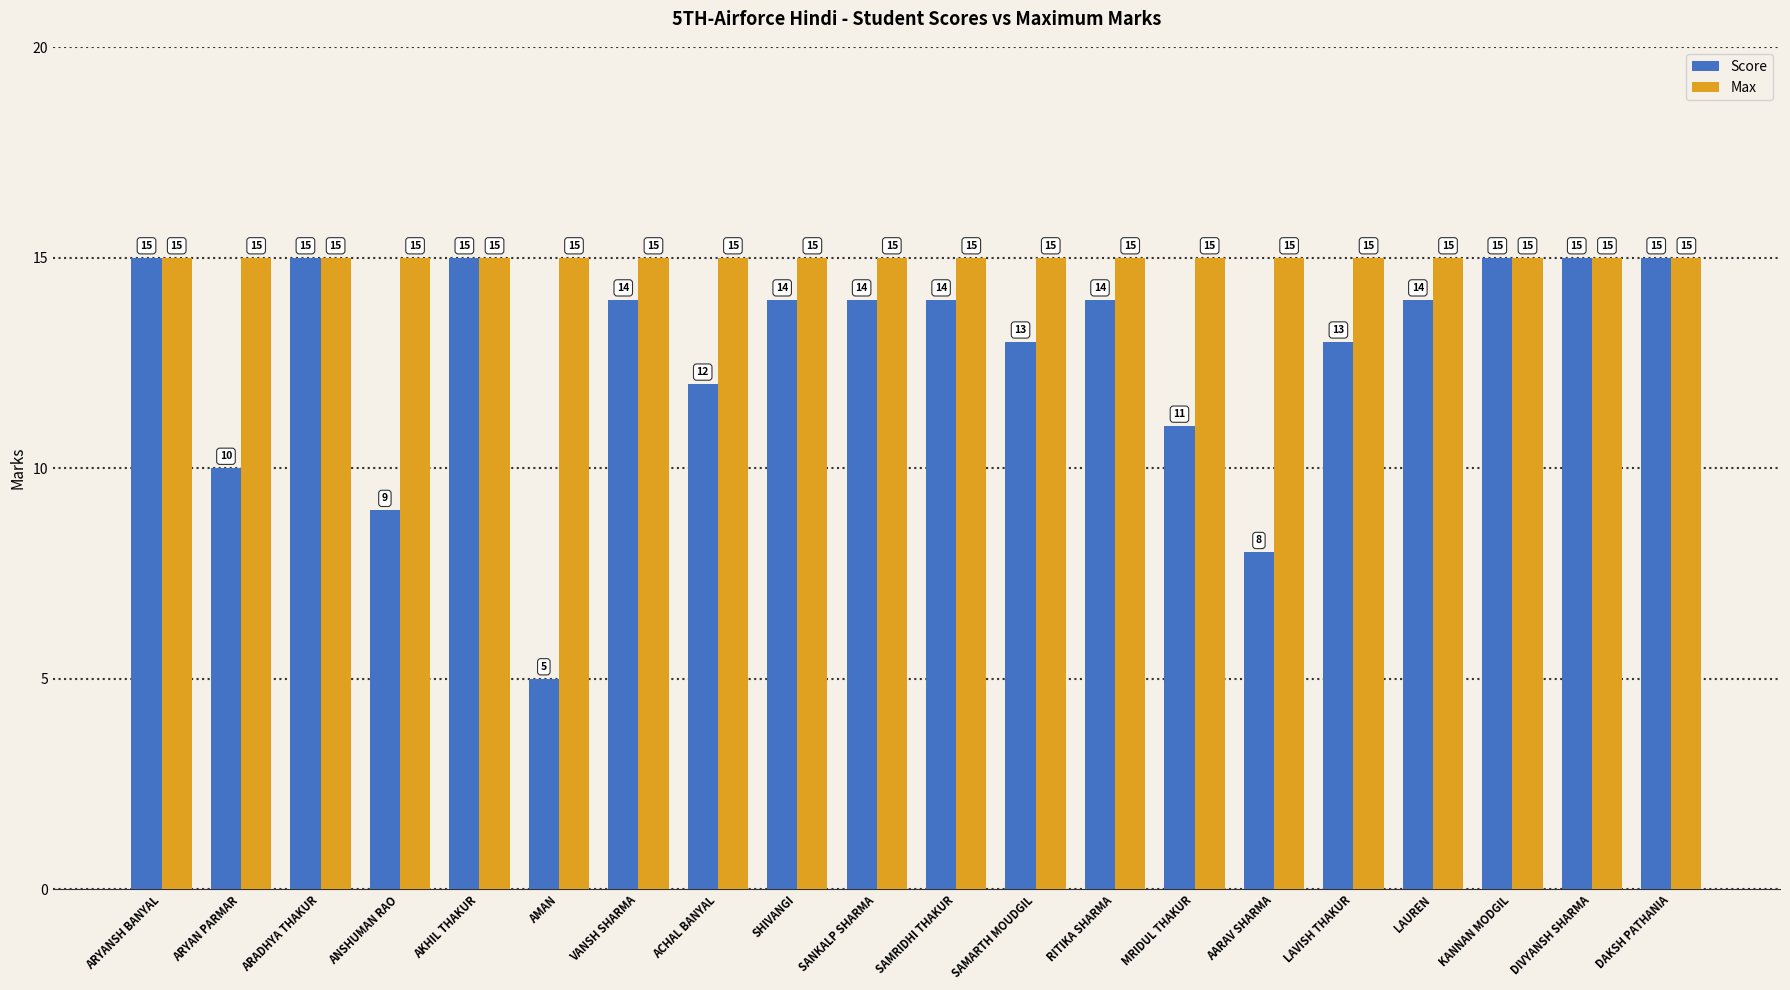

How many groups of bars are there?

20